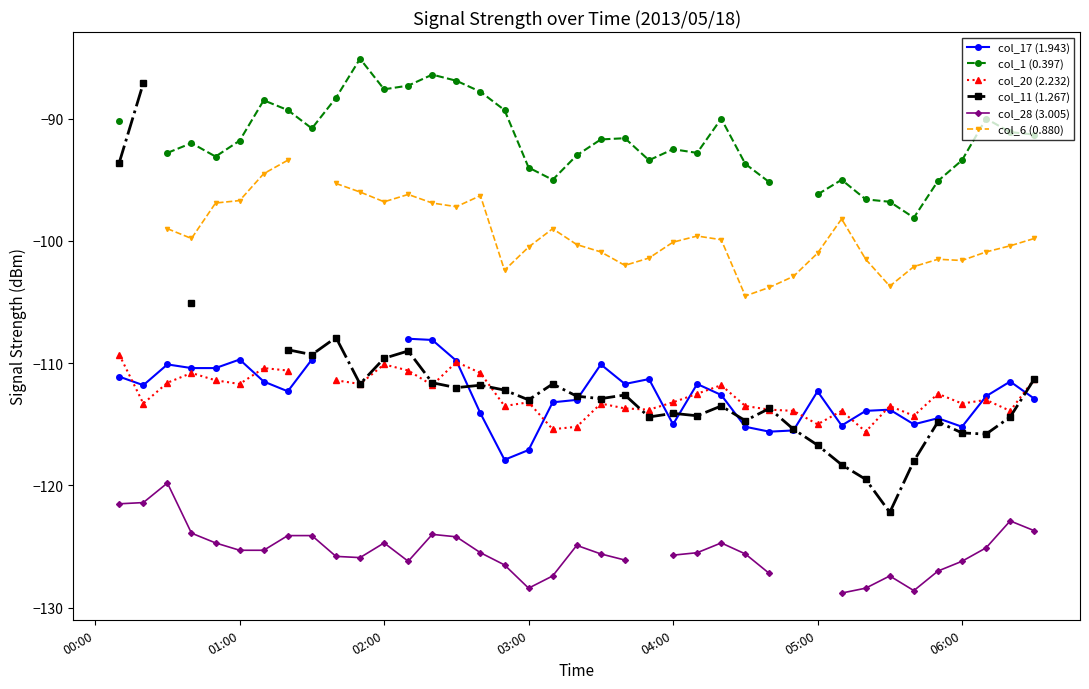

How many negative values does the col_11 (1.267) series have?

35